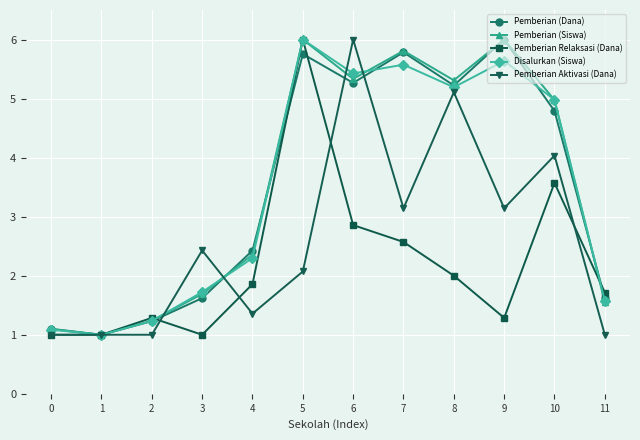

What is the difference between the highest and lowest values at 10?

1.4